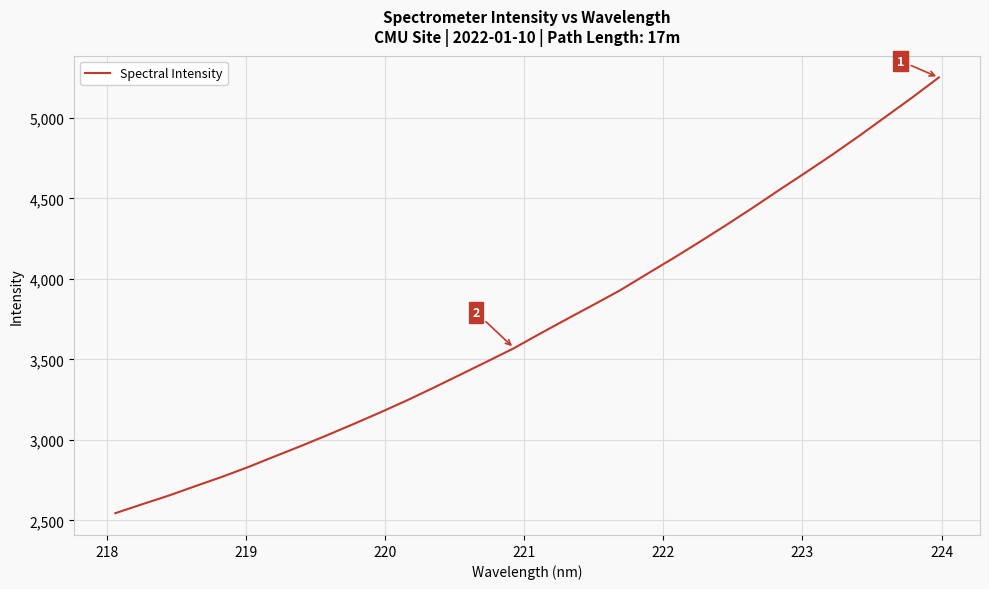

What is the maximum value shown in the chart?

5251.4